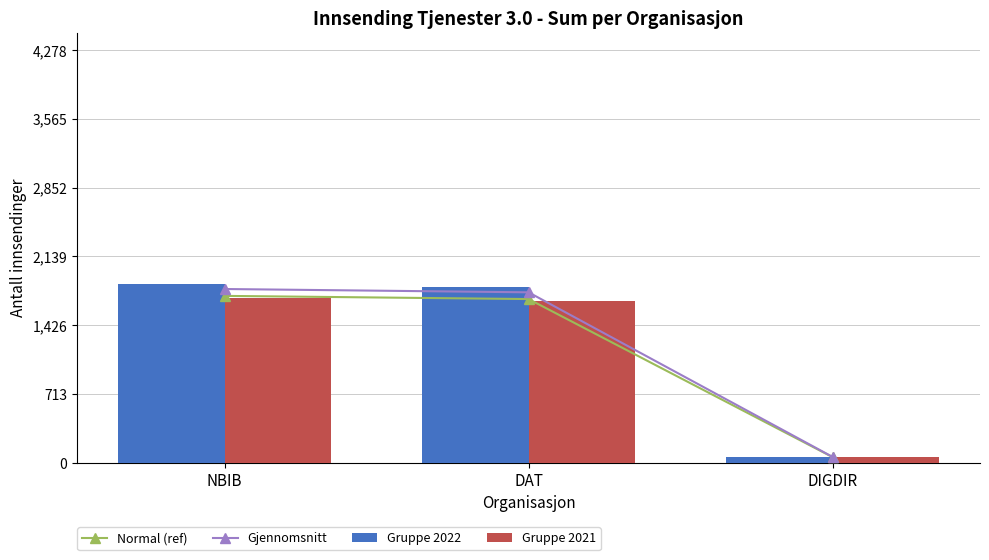

Rank the series at NBIB from lowest to highest value.

Gruppe 2021, Normal (ref), Gjennomsnitt, Gruppe 2022